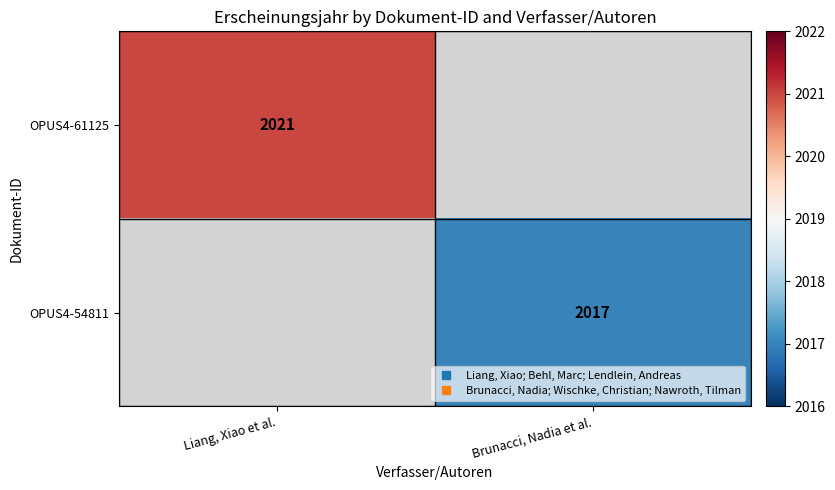

At which label does OPUS4-61125 reach its peak?

Liang, Xiao et al.